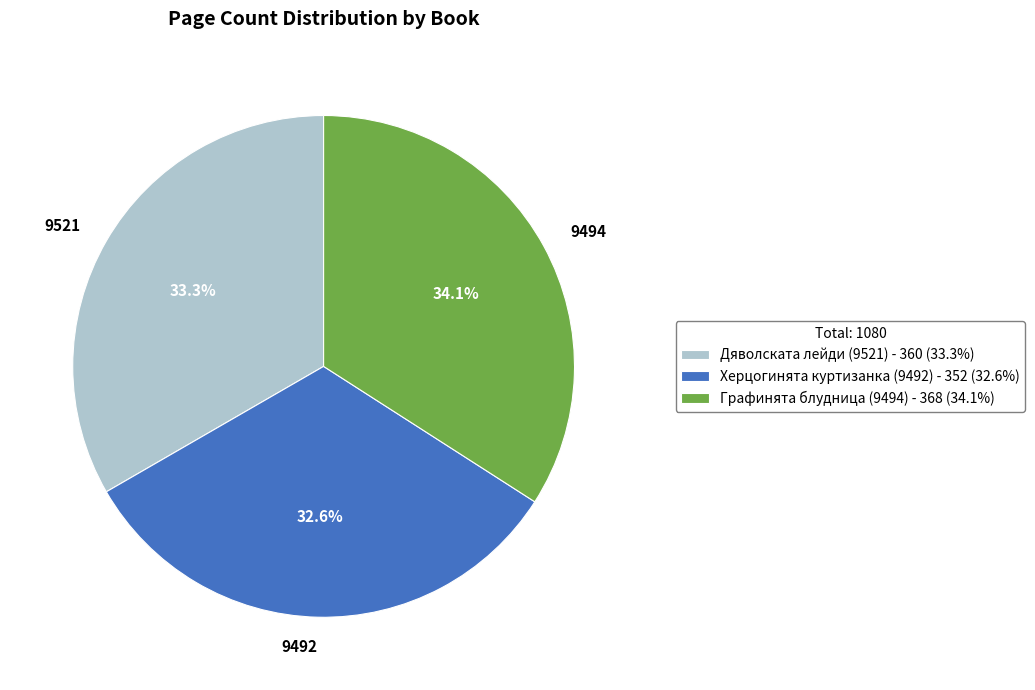

Between 9521 and 9494, which is larger?

9494